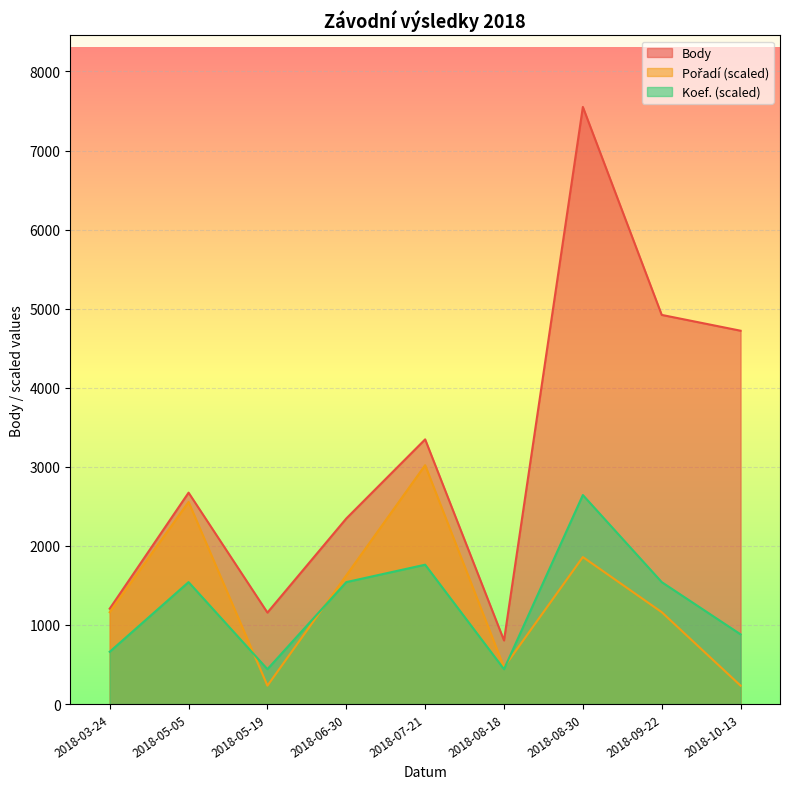

How many interior local valleys does the Body series have?

2